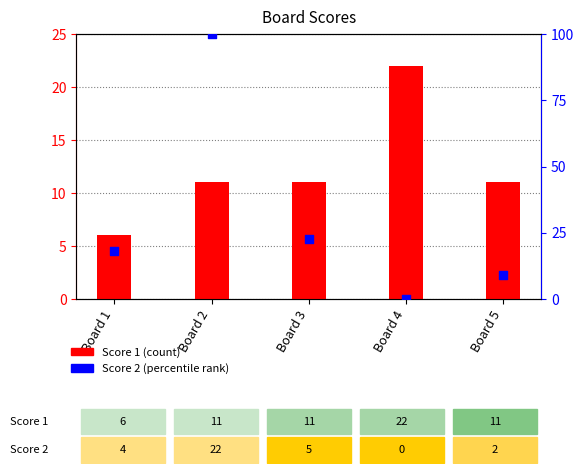

At which category is the sum across all series the highest?

Board 2